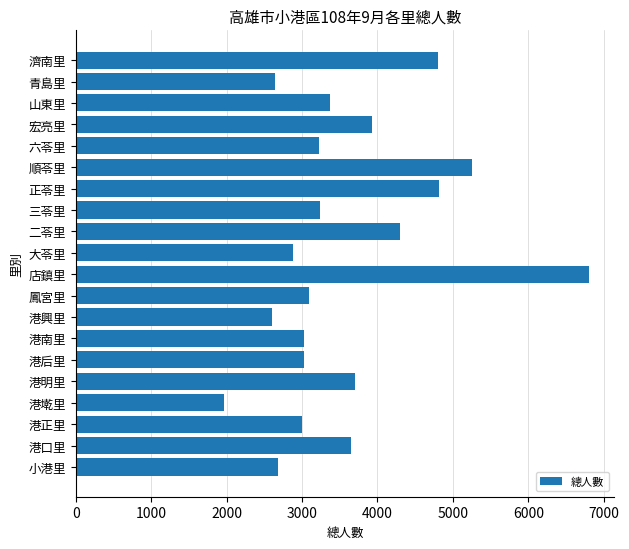

What is the average value?

3602